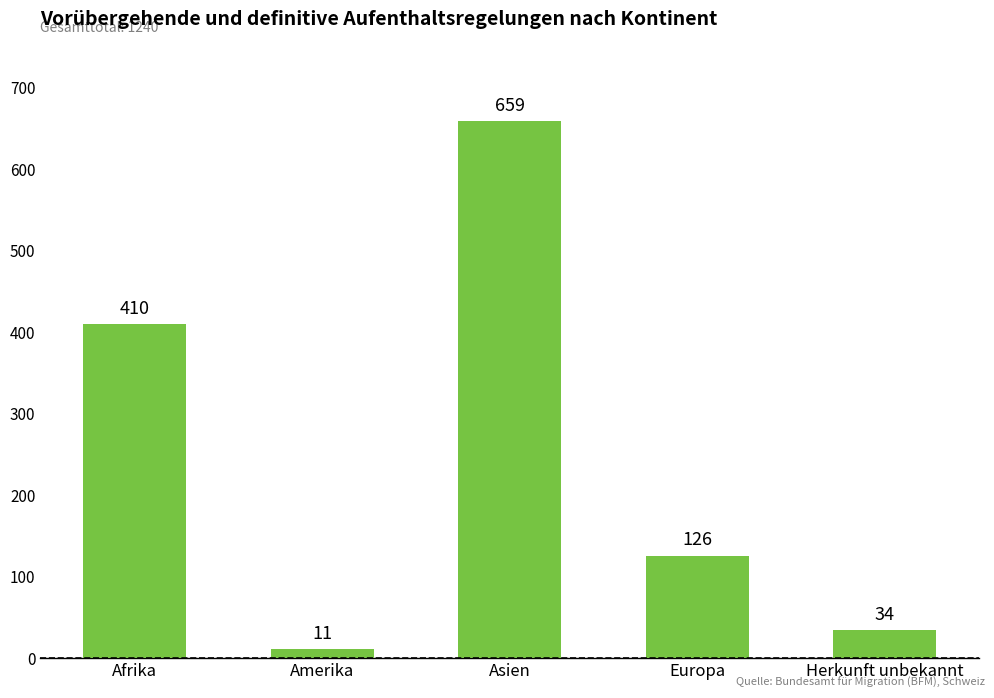

Reading right to left, extract all data points from this chart.

34	126	659	11	410